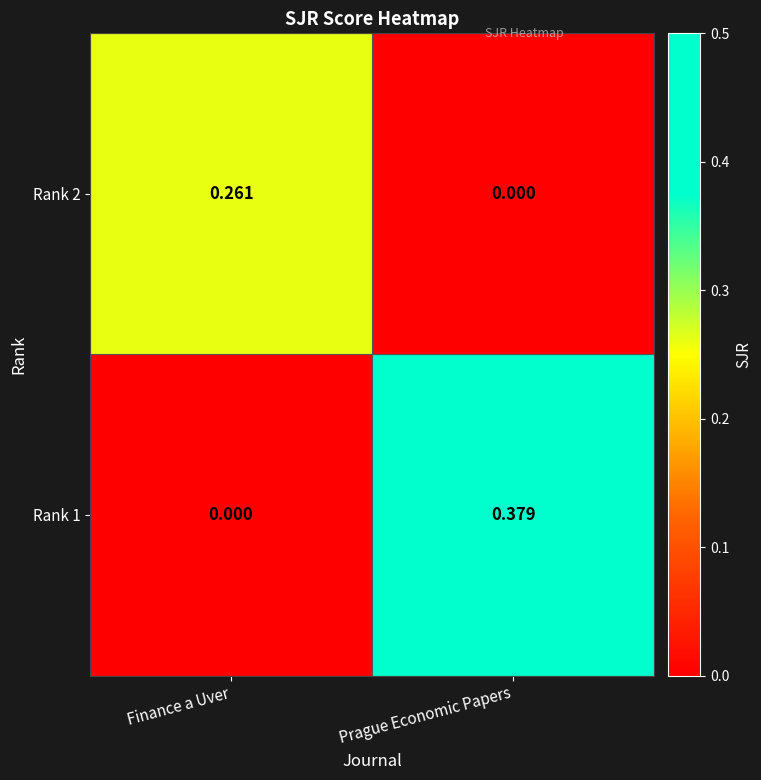

Is the value of Rank 1 at Finance a Uver greater than the value of Rank 2 at Finance a Uver?

No